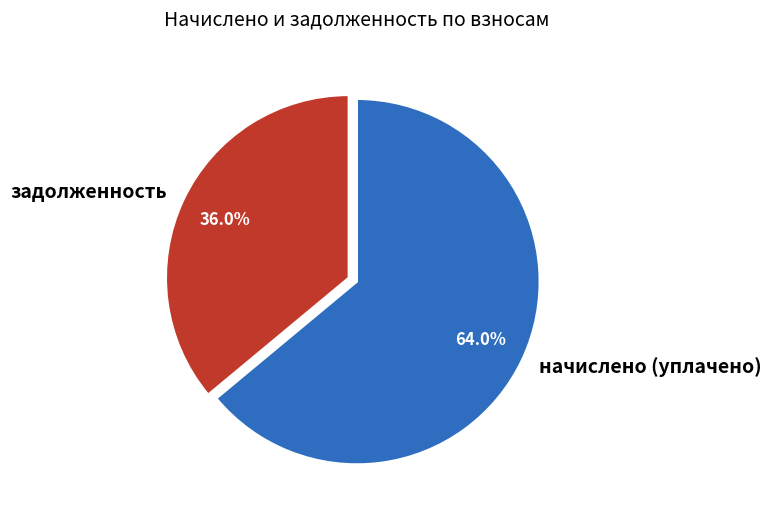

Count the number of slices in the pie.

2